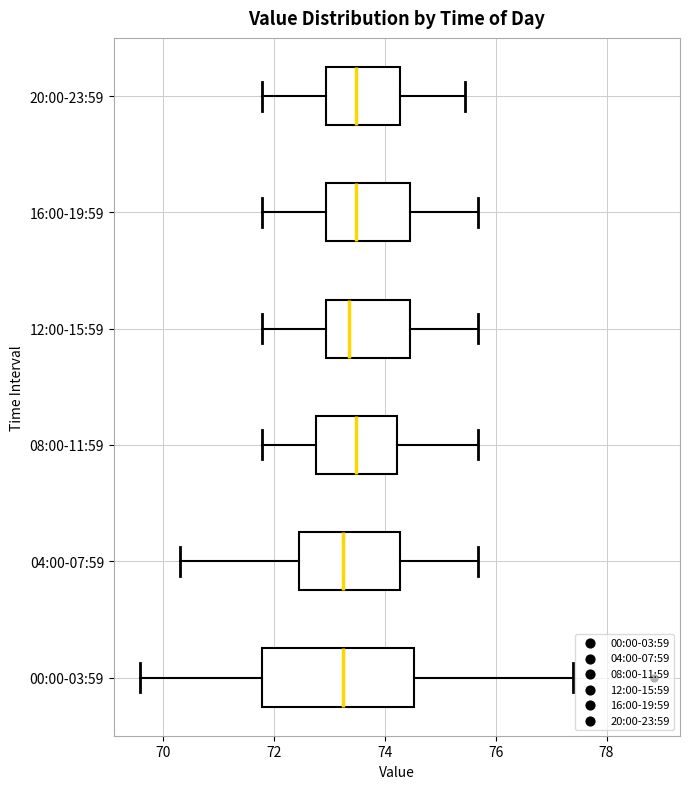

Reading bottom to top, read every box against the x-axis: the position of its median line, the range the box covers, and the ends of its whiskers. The values are not printed on the chart, so give them approximately, as read against the axis.

00:00-03:59: median 73.2, box 71.8 to 74.6, whiskers 69.6 to 77.4
04:00-07:59: median 73.2, box 72.4 to 74.2, whiskers 70.4 to 75.6
08:00-11:59: median 73.4, box 72.8 to 74.2, whiskers 71.8 to 75.6
12:00-15:59: median 73.4, box 73.0 to 74.4, whiskers 71.8 to 75.6
16:00-19:59: median 73.4, box 73.0 to 74.4, whiskers 71.8 to 75.6
20:00-23:59: median 73.4, box 73.0 to 74.2, whiskers 71.8 to 75.4